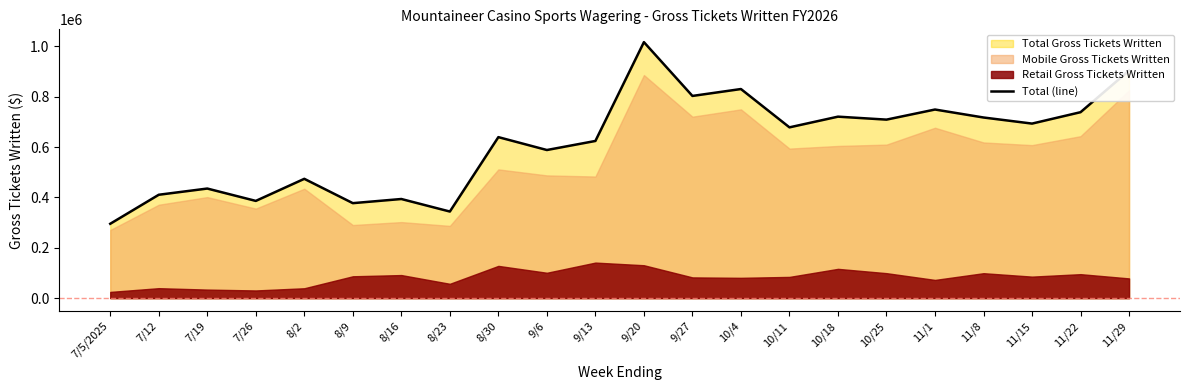

At which label is the value closest to 656397?

8/30